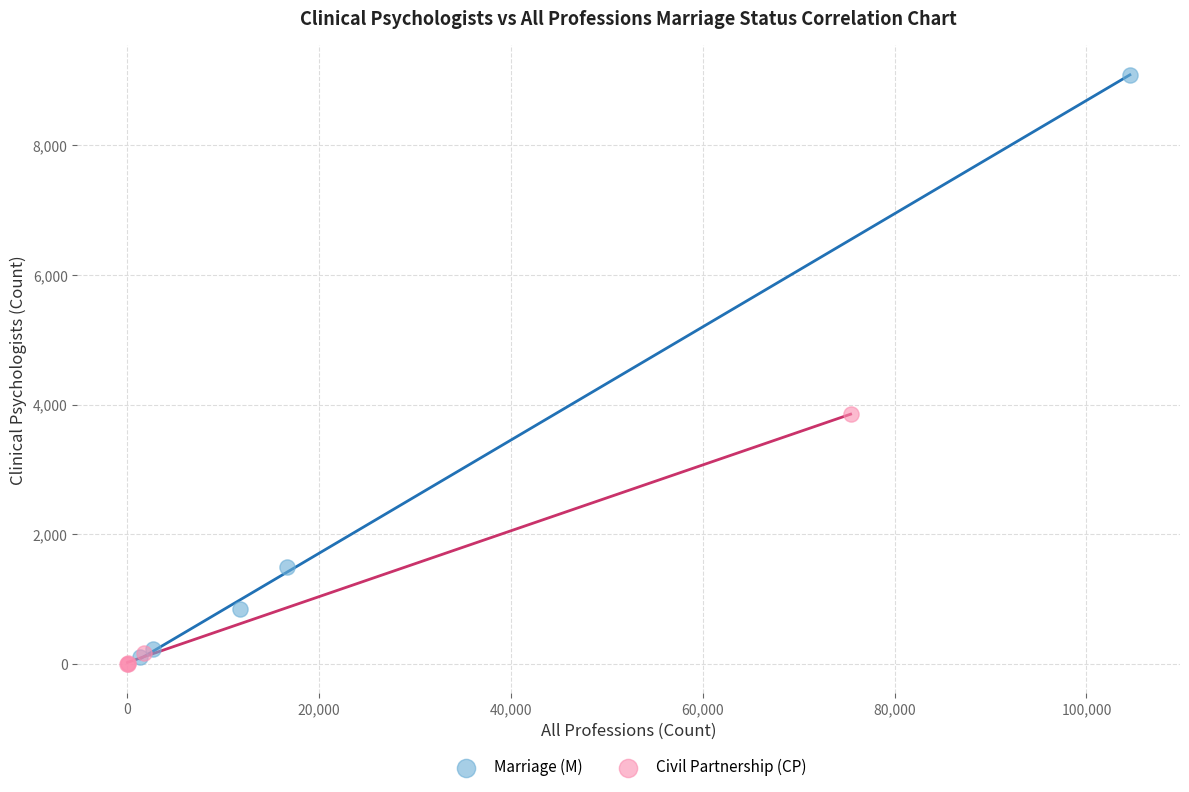

Which series reaches the minimum Y coordinate?

Civil Partnership (CP)